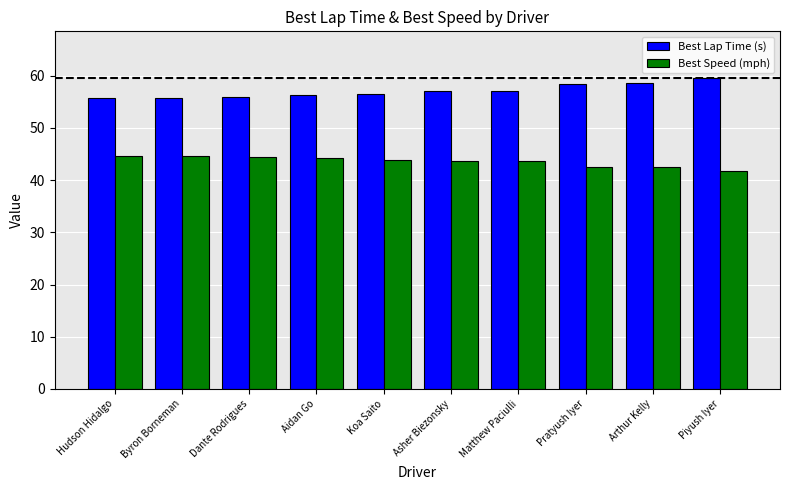

What is the smallest value displayed?

41.7